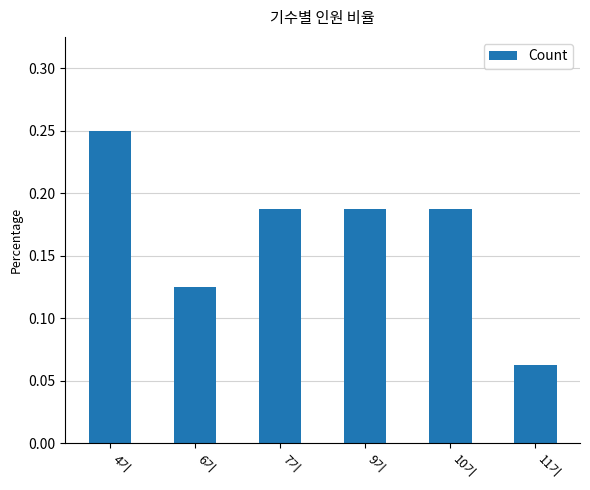

Which label corresponds to the largest value in the chart?

4기